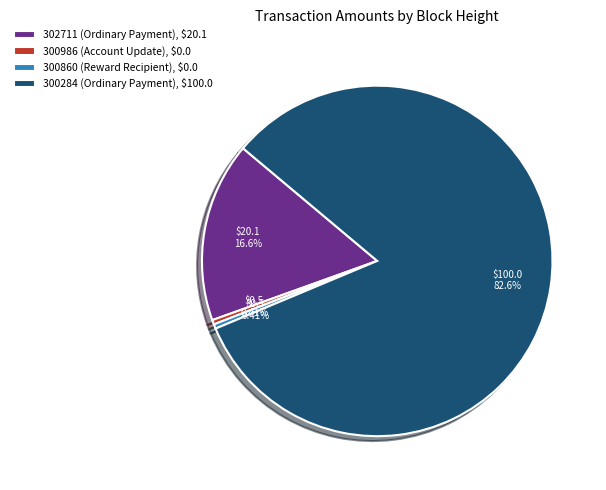

Which slice is the largest?

300284 (Ordinary Payment)